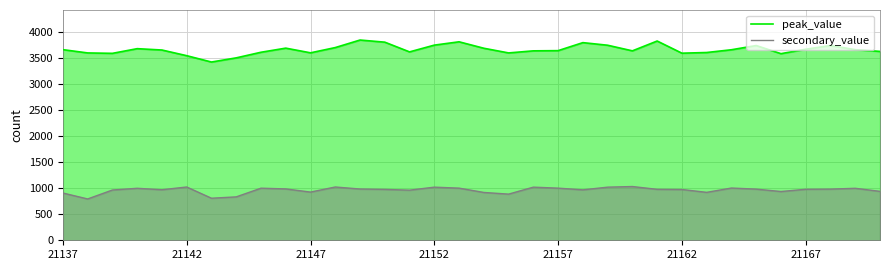

What is the maximum value for secondary_value?

1034